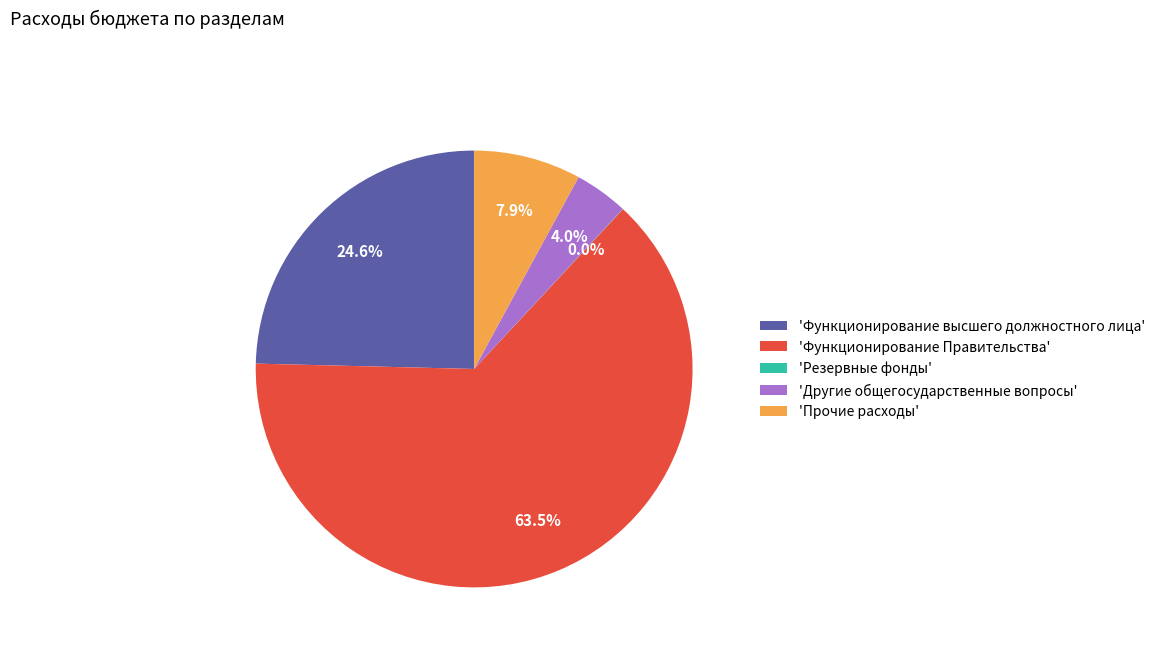

Which category has the biggest portion of the pie?

'Функционирование Правительства'